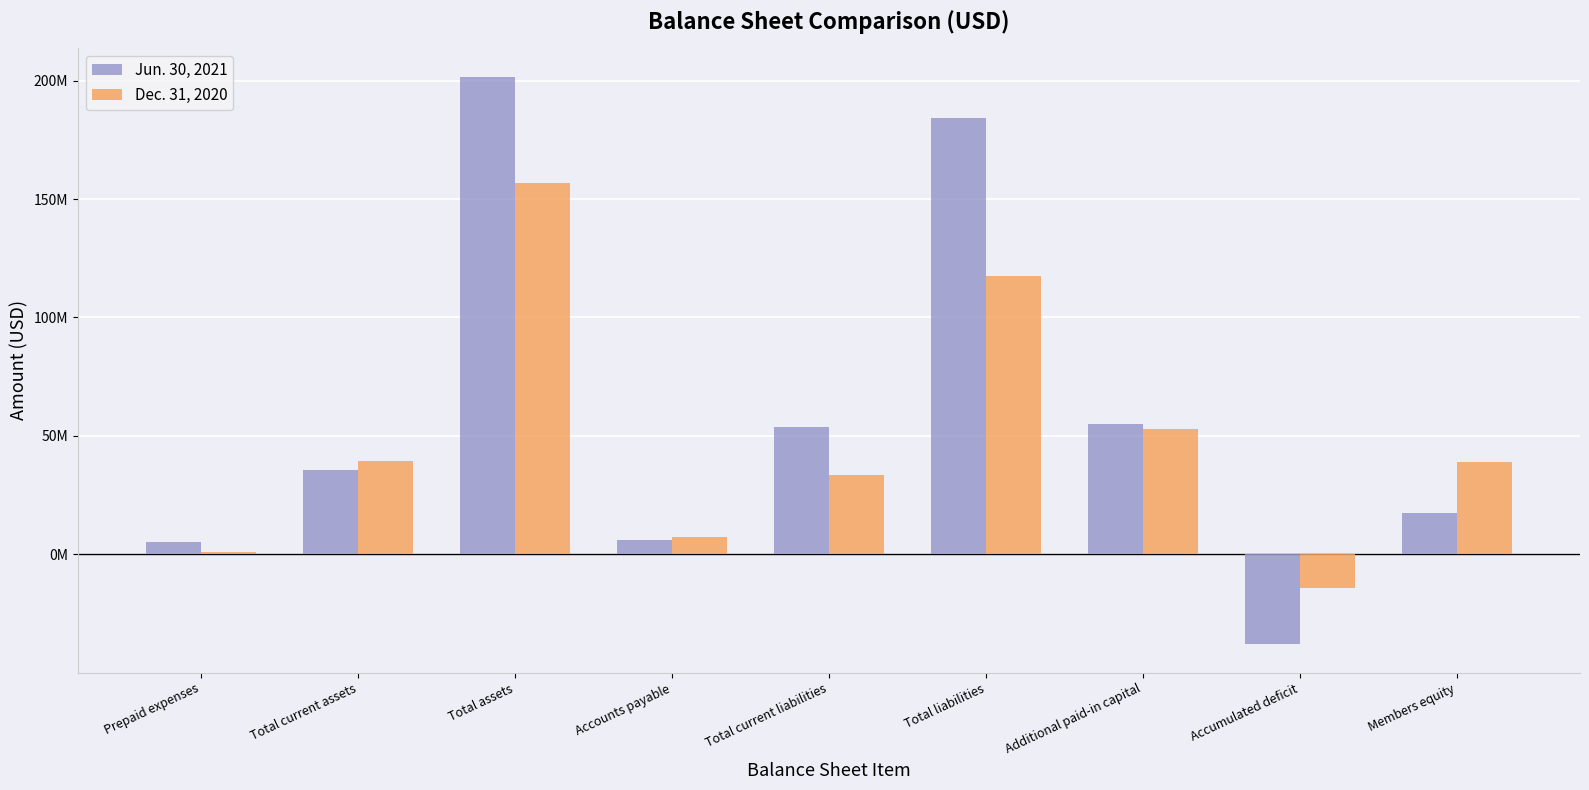

What are all the series names shown in the legend?

Jun. 30, 2021, Dec. 31, 2020